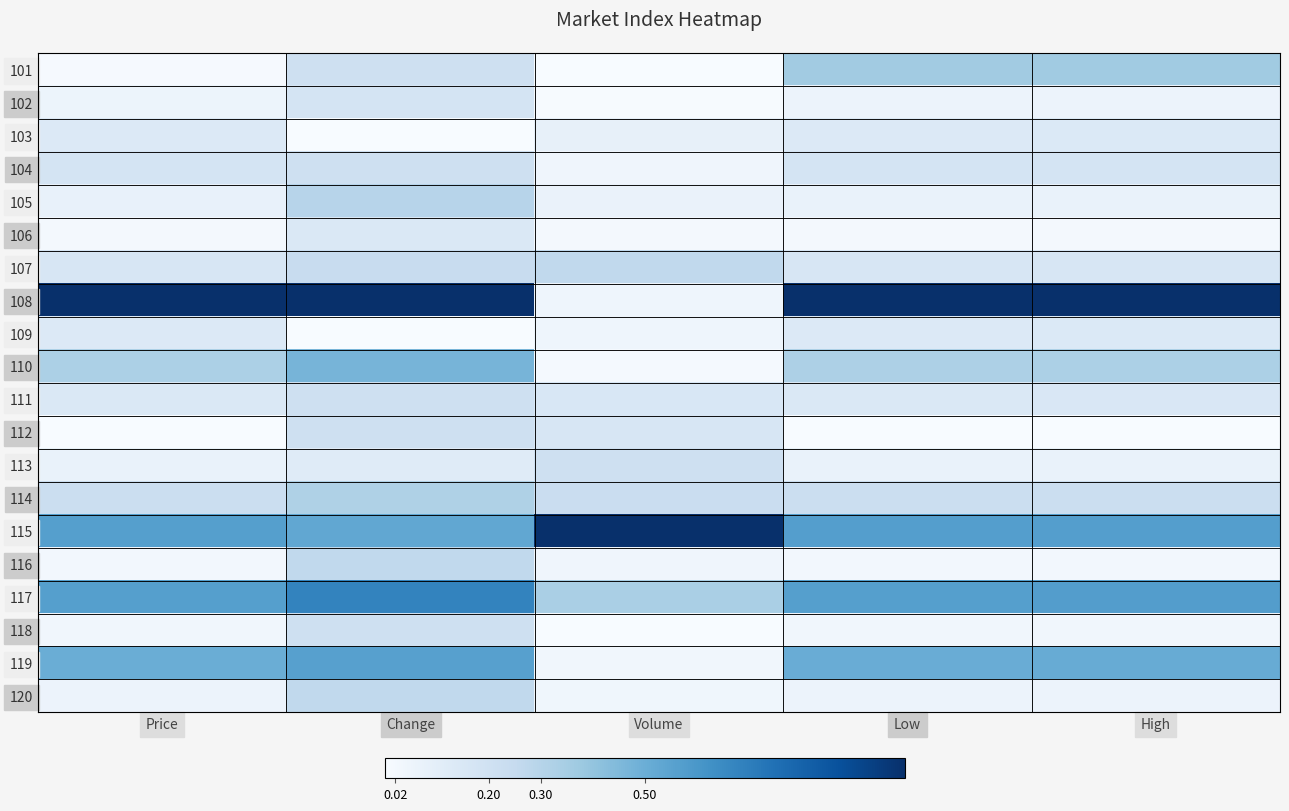

Which series has the largest range (max minus min)?

108